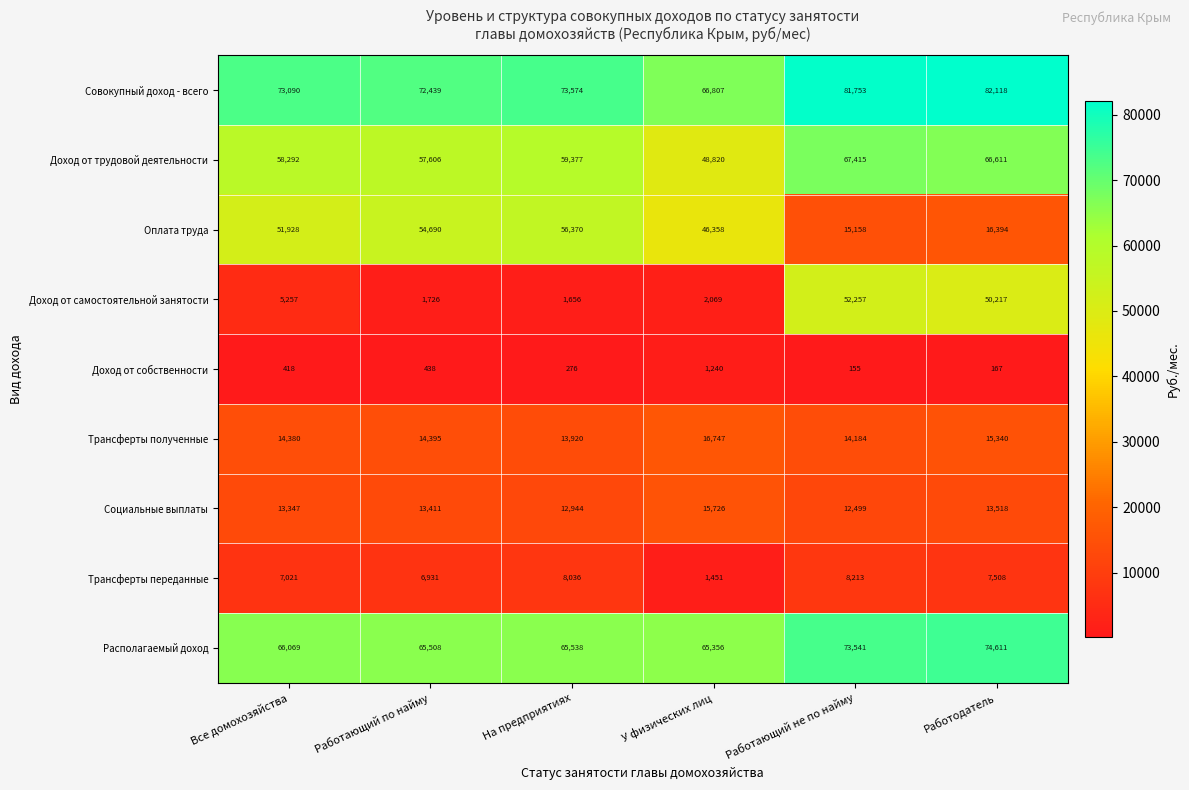

What value does the Социальные выплаты series have at Работающий по найму?

13411